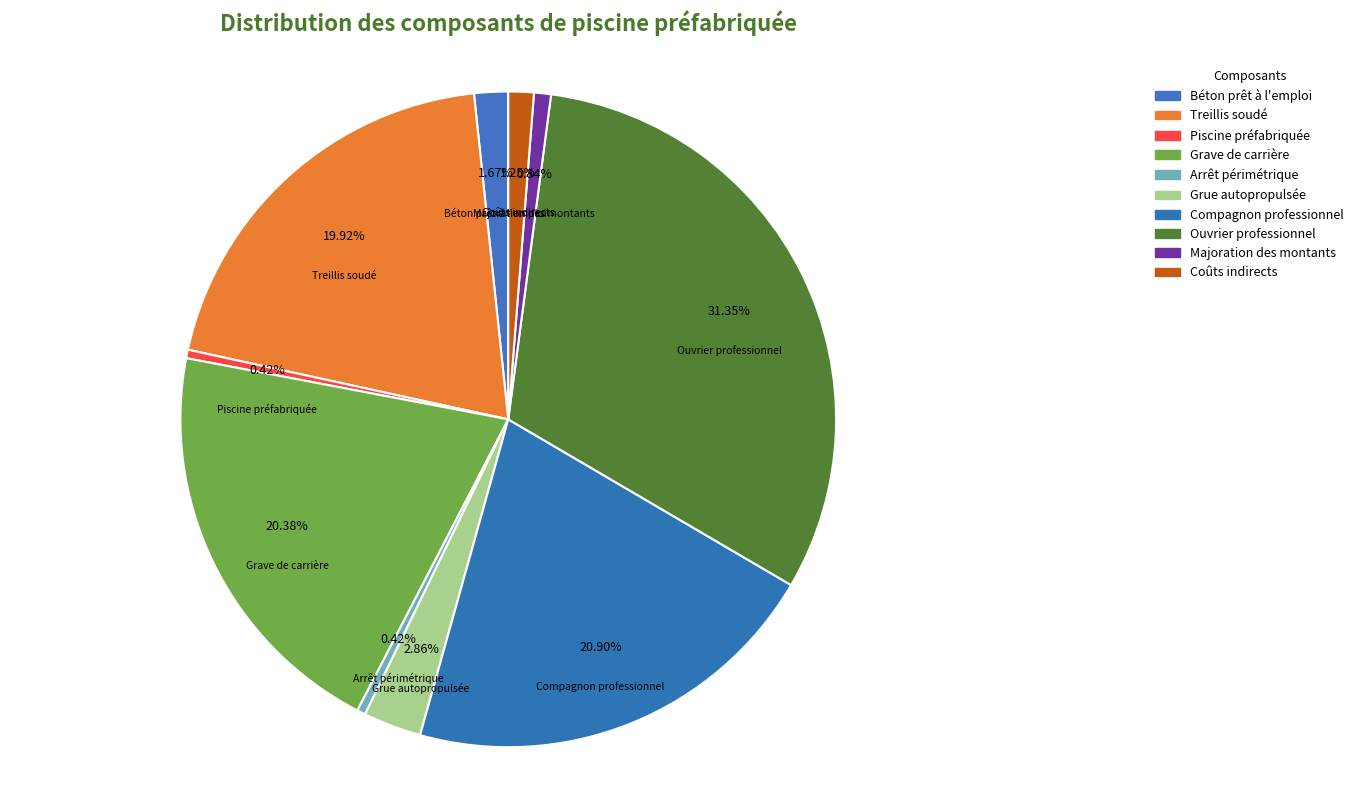

How many slices are in this pie chart?

10